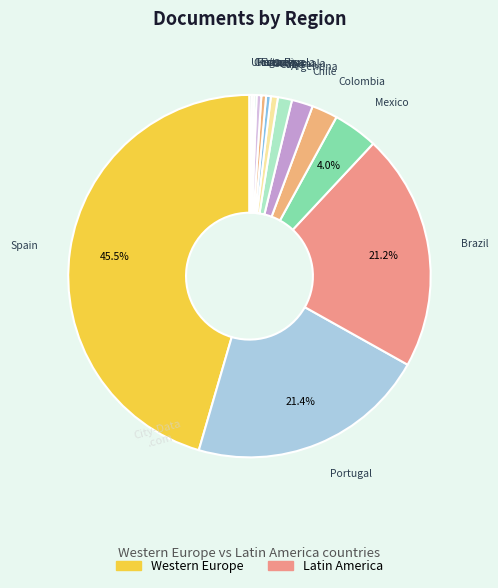

How many slices are in this pie chart?

14